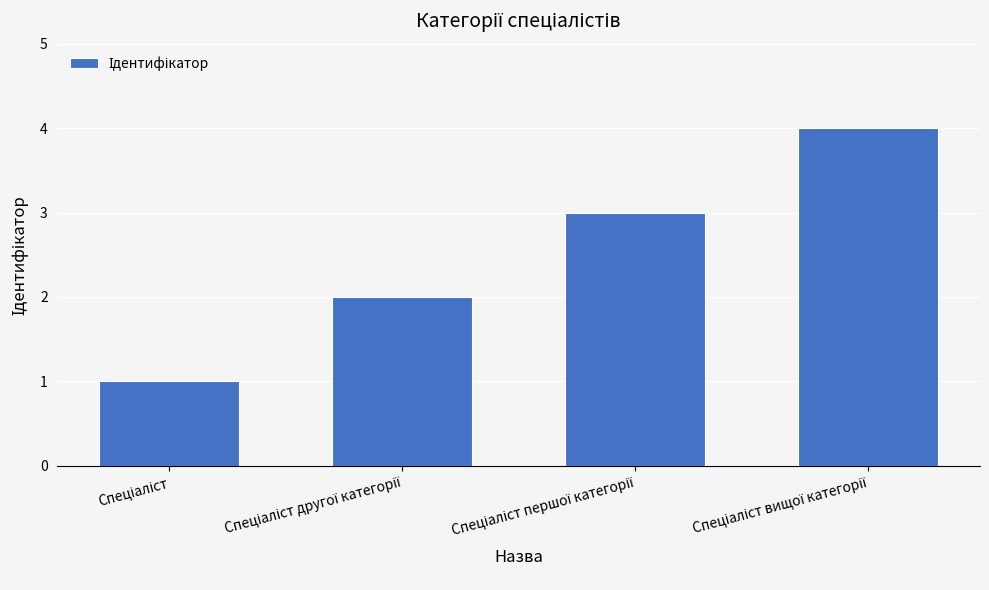

What is the greatest value displayed?

4